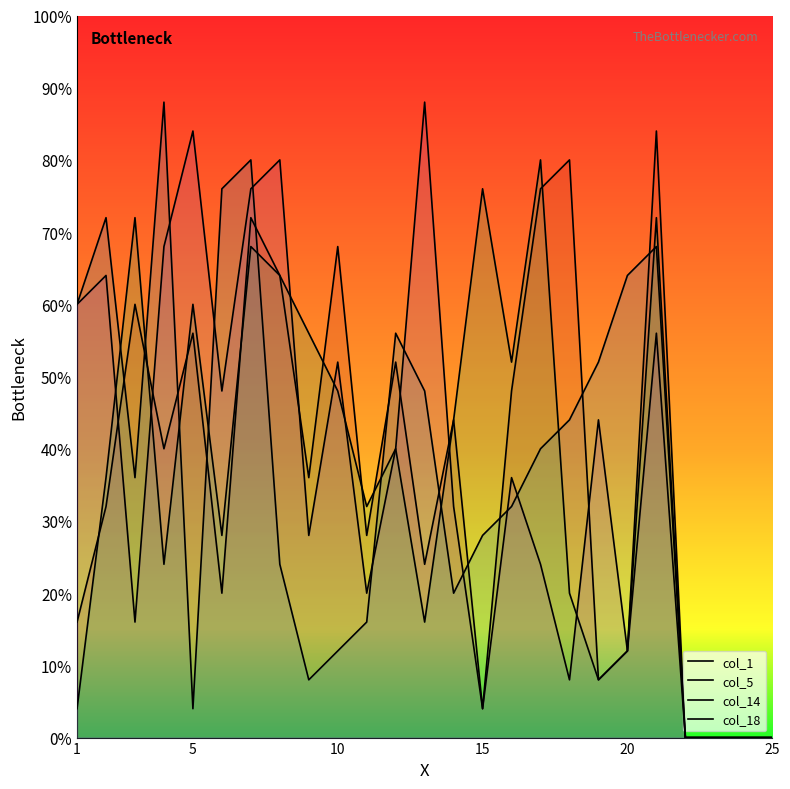

What is the maximum value for col_14?

80.0